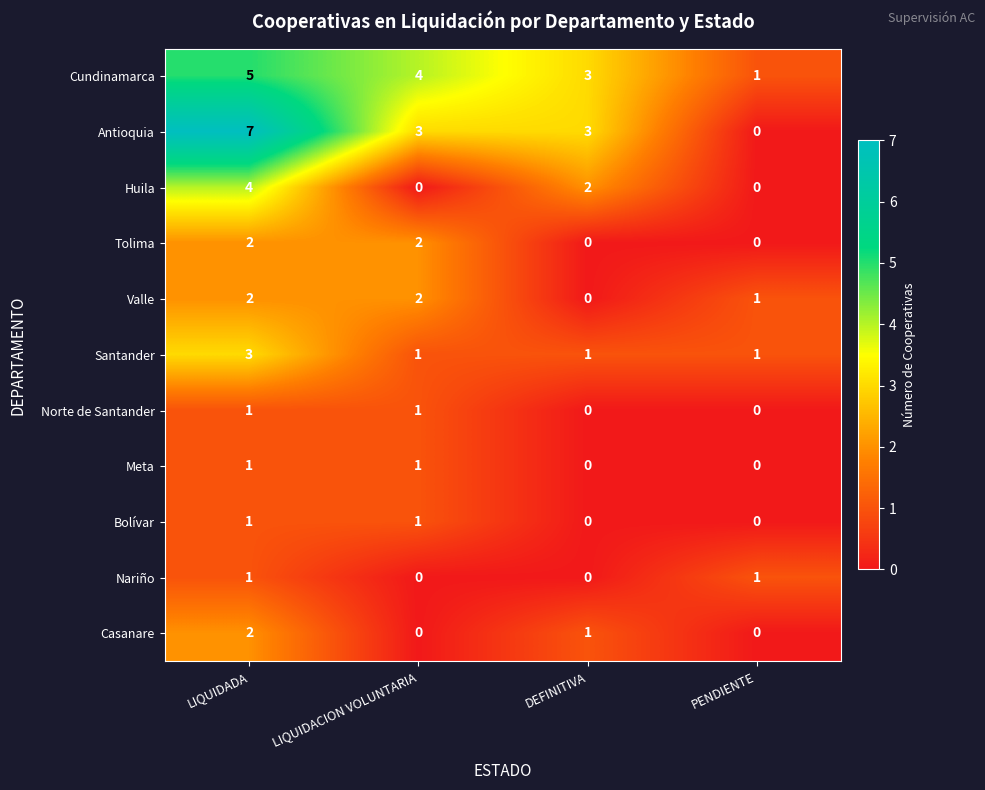

Which category has the highest value in the Huila series?

LIQUIDADA